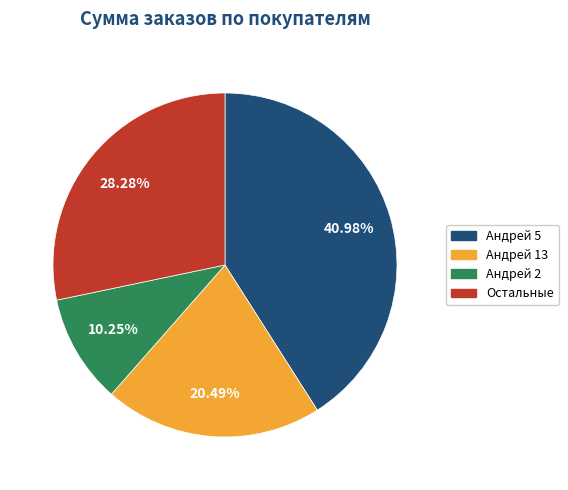

Does any single category account for the majority?

No